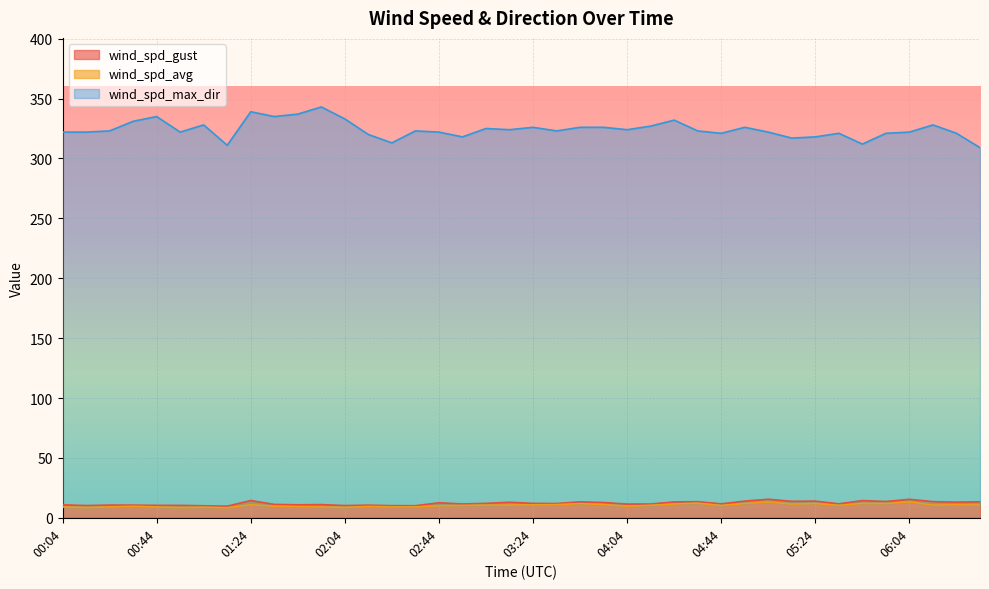

How many series are shown in this chart?

3